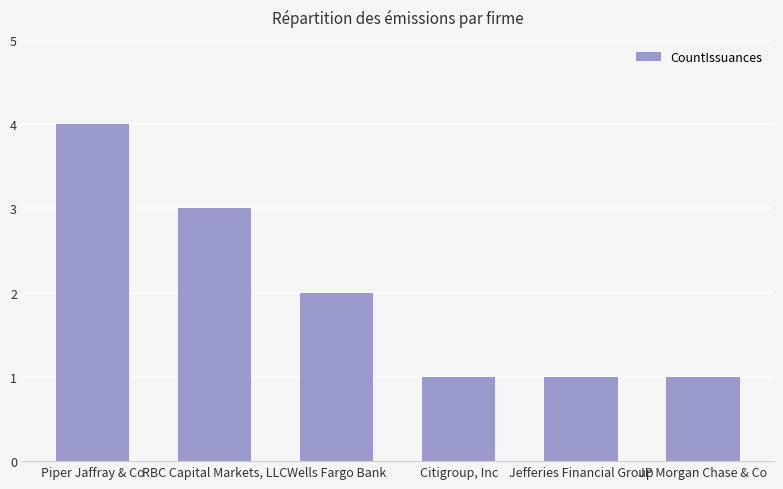

What is the sum of all values?

12